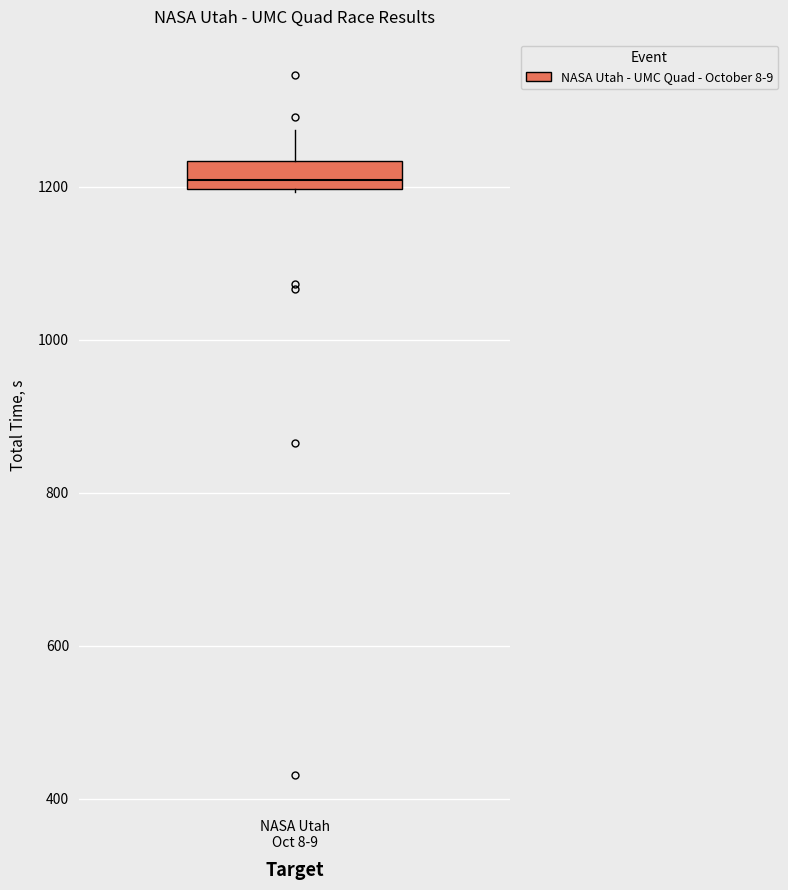

Where does the upper whisker of the box for NASA Utah Oct 8-9 end on the y-axis? The values are not printed on the chart, so give them approximately, as read against the axis.

1280